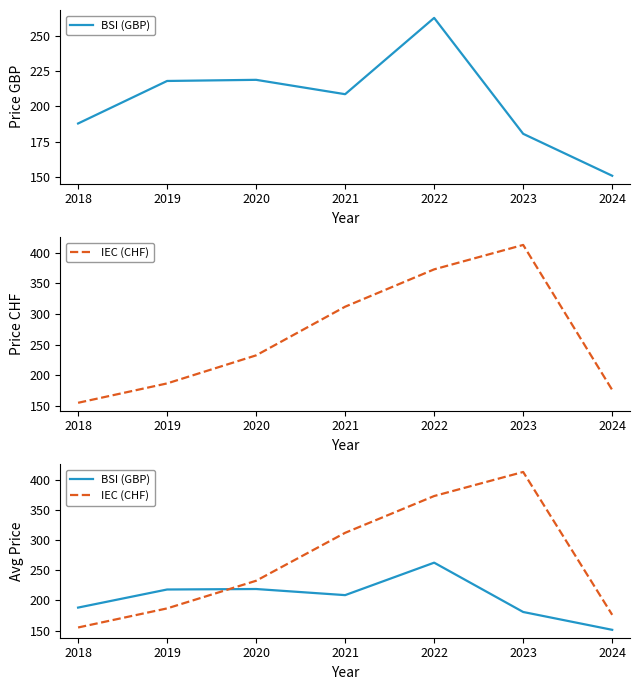

Rank the series by their average value, from lowest to highest.

BSI (GBP), IEC (CHF)